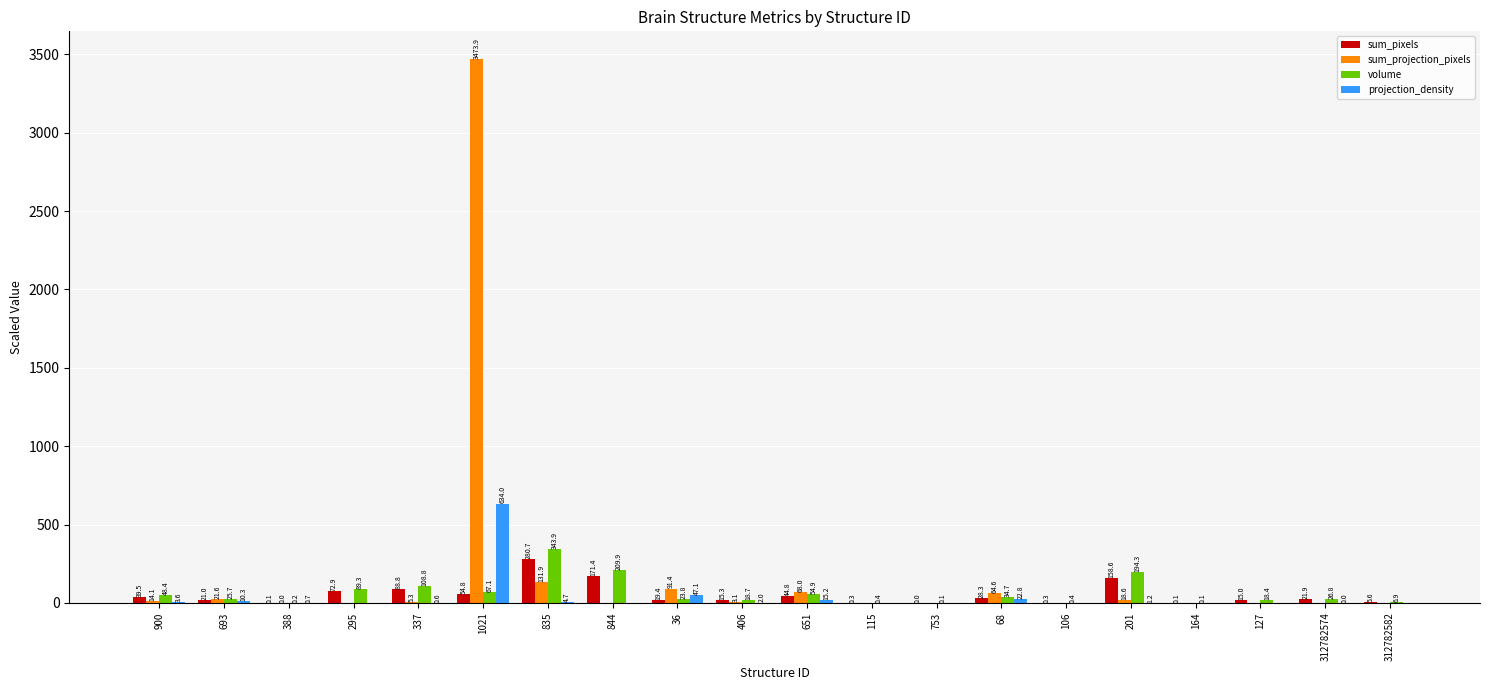

What is the sum of all sum_projection_pixels values?

3892.6